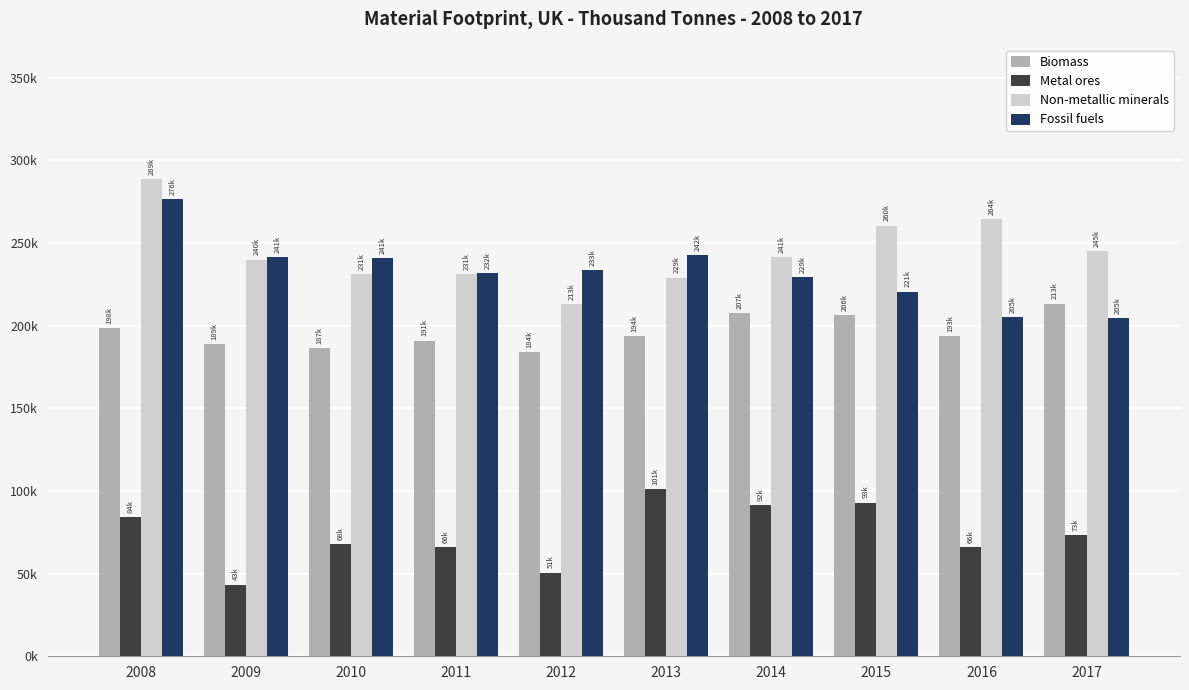

What is the average value of the Fossil fuels series?

232541.3